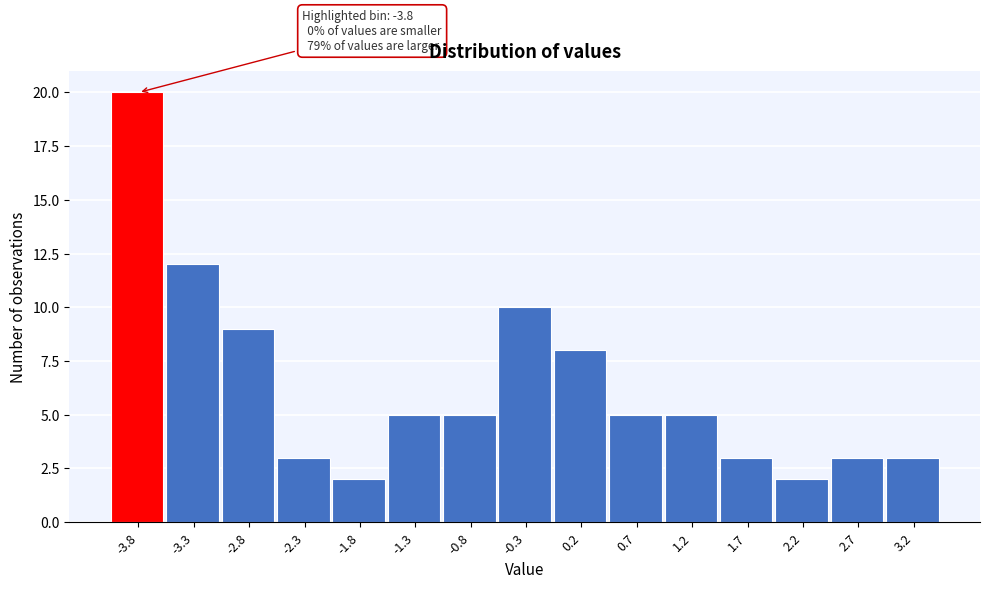

Over which range of the x-axis is the bar tallest?

-4.1 to -3.6